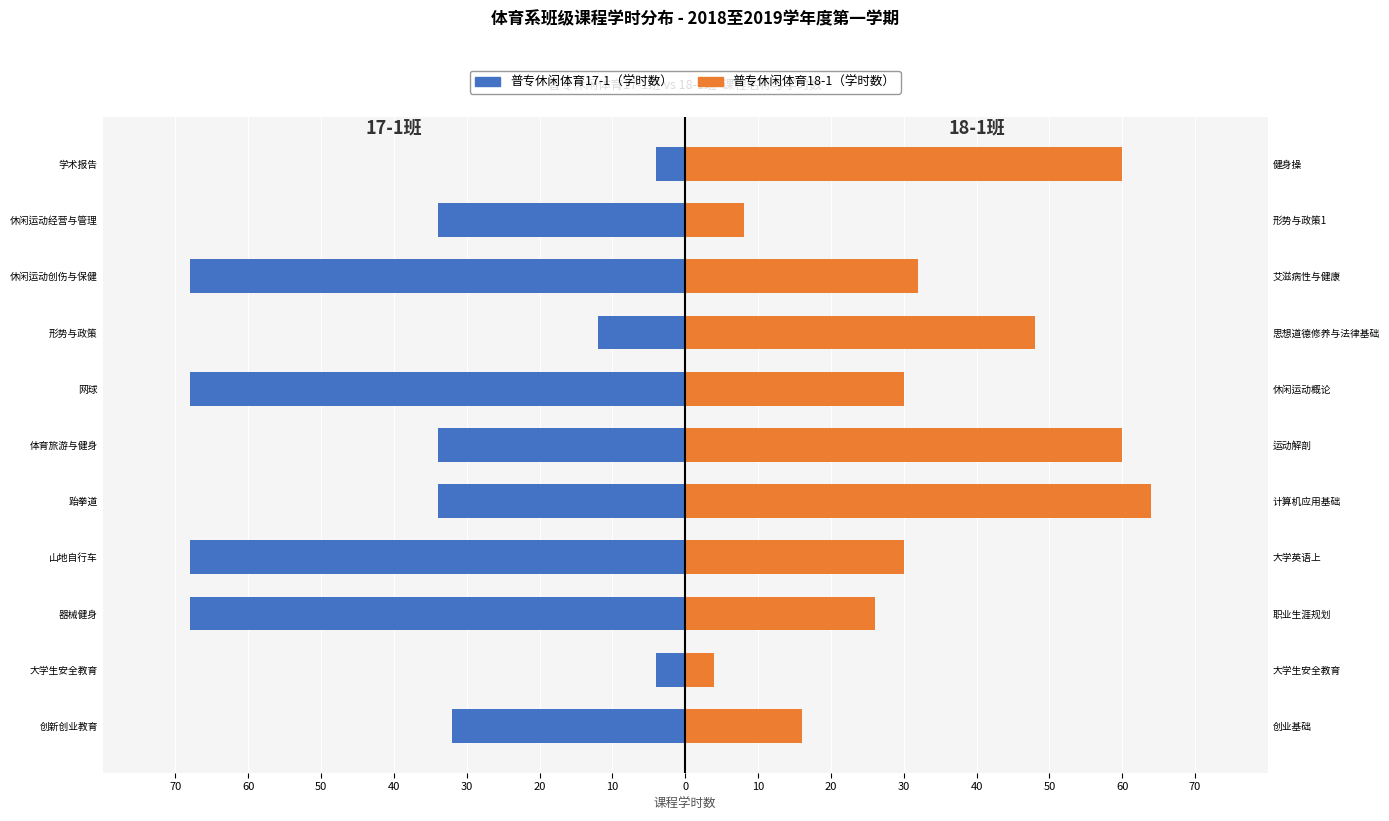

The value of 普专休闲体育18-1 at 网球 is 30. True or false?

True